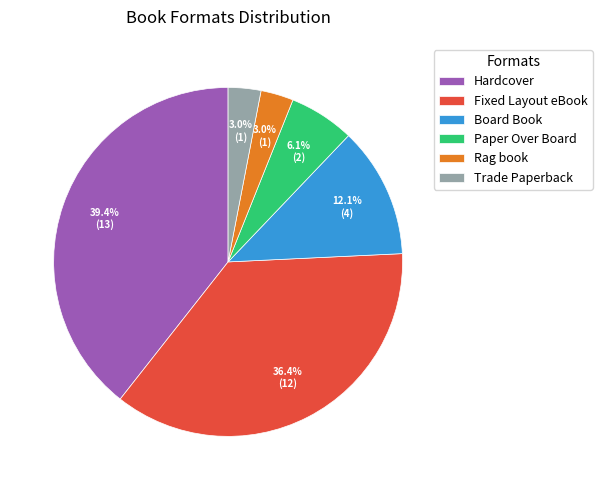

To the nearest percent, what percentage of the pie is Rag book?

3%